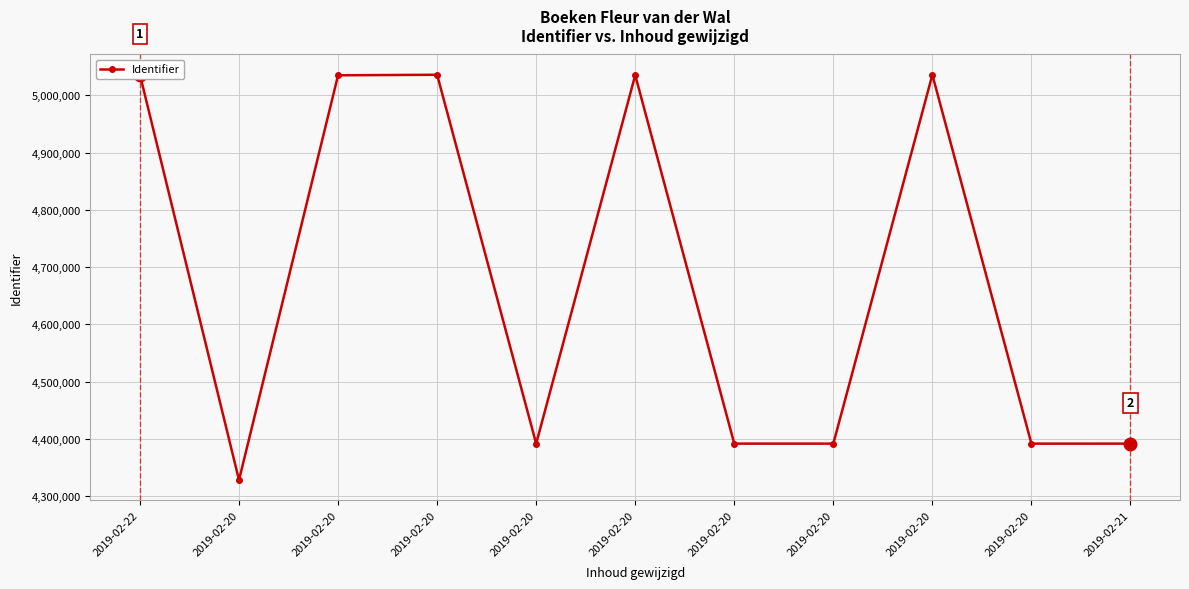

Where is the data nearest to the value 4681992?

2019-02-20